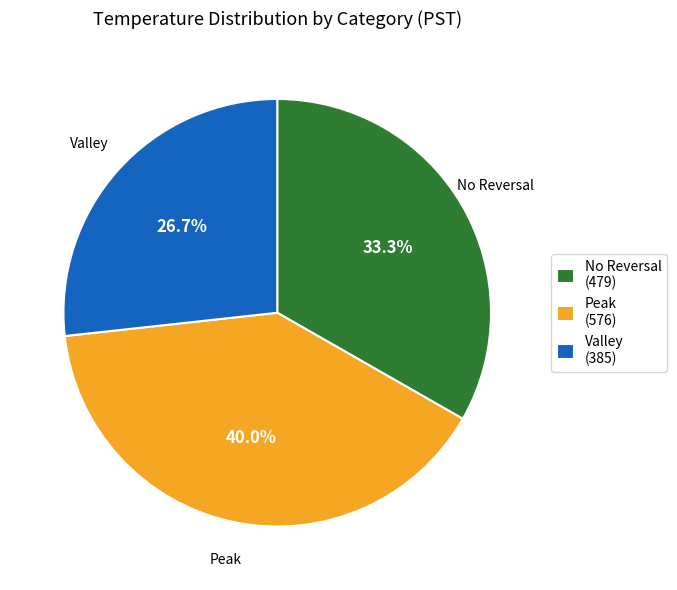

Which category has the biggest portion of the pie?

Peak (576)